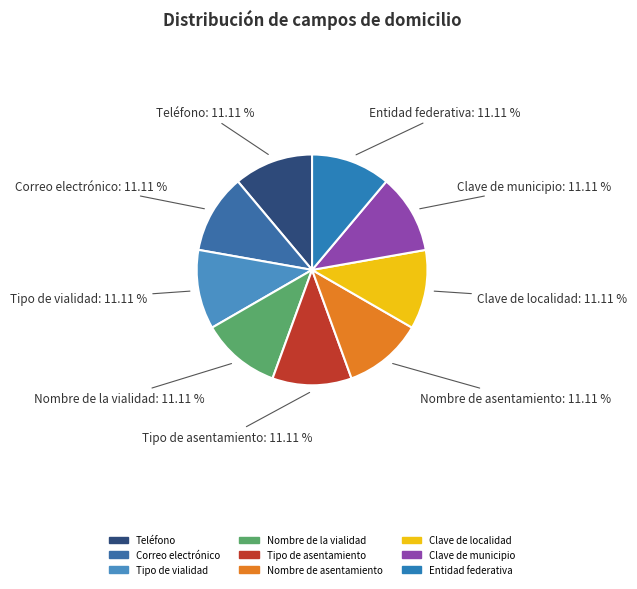

Is the sum of Tipo de vialidad and Nombre de la vialidad greater than half?

No